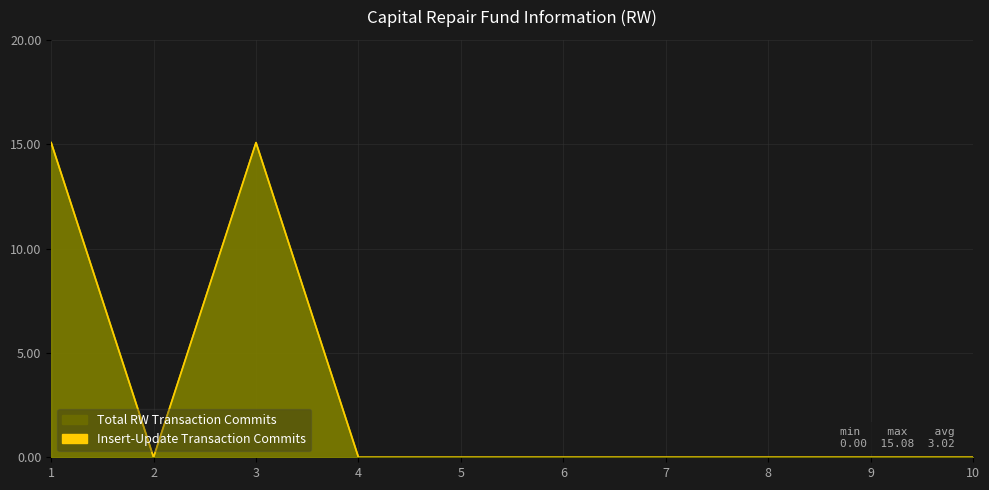

How many positive values does the Insert-Update Transaction Commits series have?

2